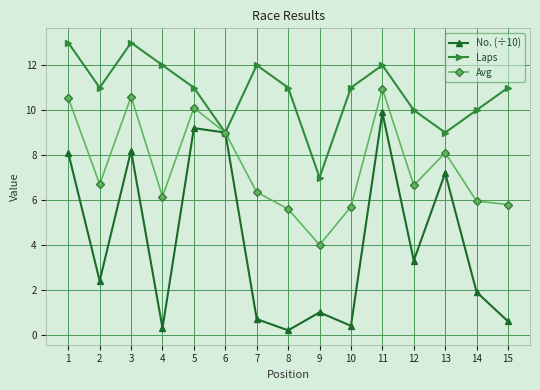

What is the average value of the Laps series?

10.8